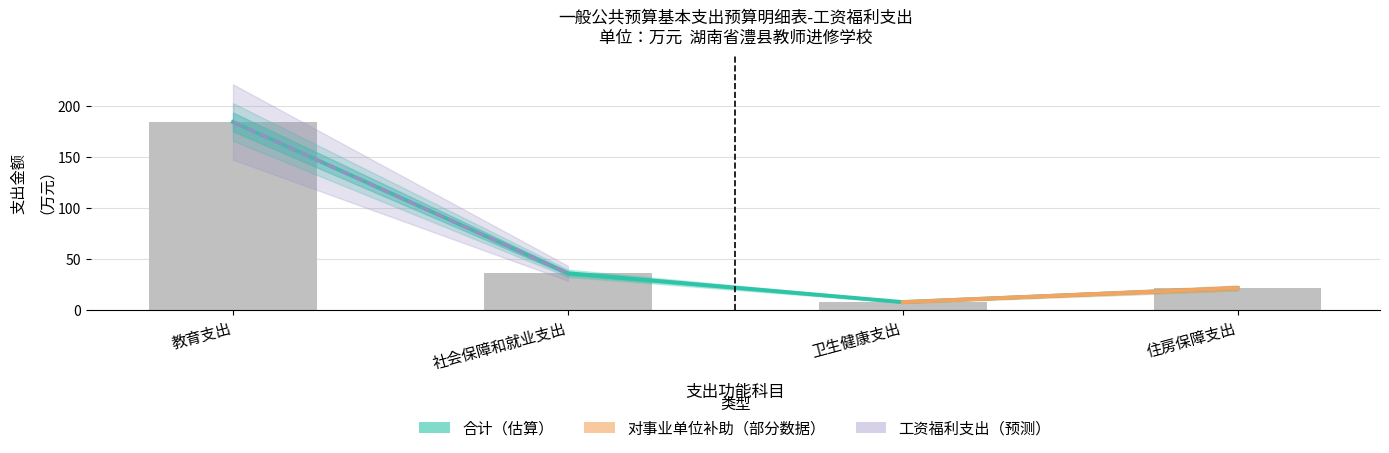

Reading left to right, list all the values displayed in this chart.

合计: 184.2	36.3	8.1	21.8
对事业单位经常性补助-合计: 184.2	36.3	8.1	21.8